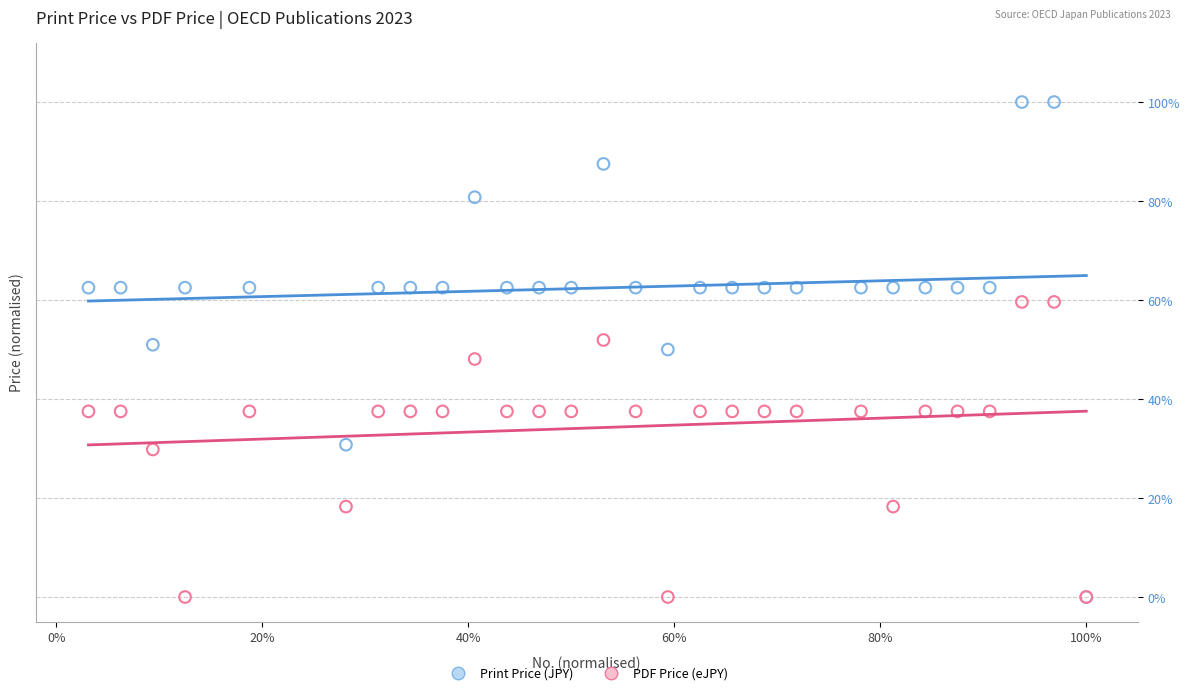

What are all the series names shown in the legend?

Print Price (JPY), PDF Price (eJPY)